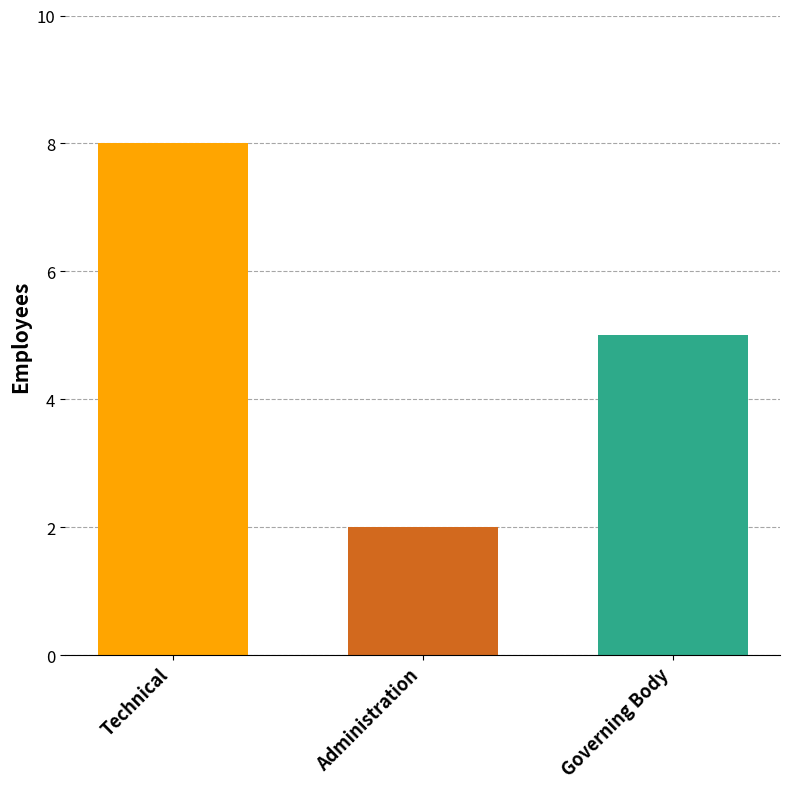

Count the number of categories in the chart.

3